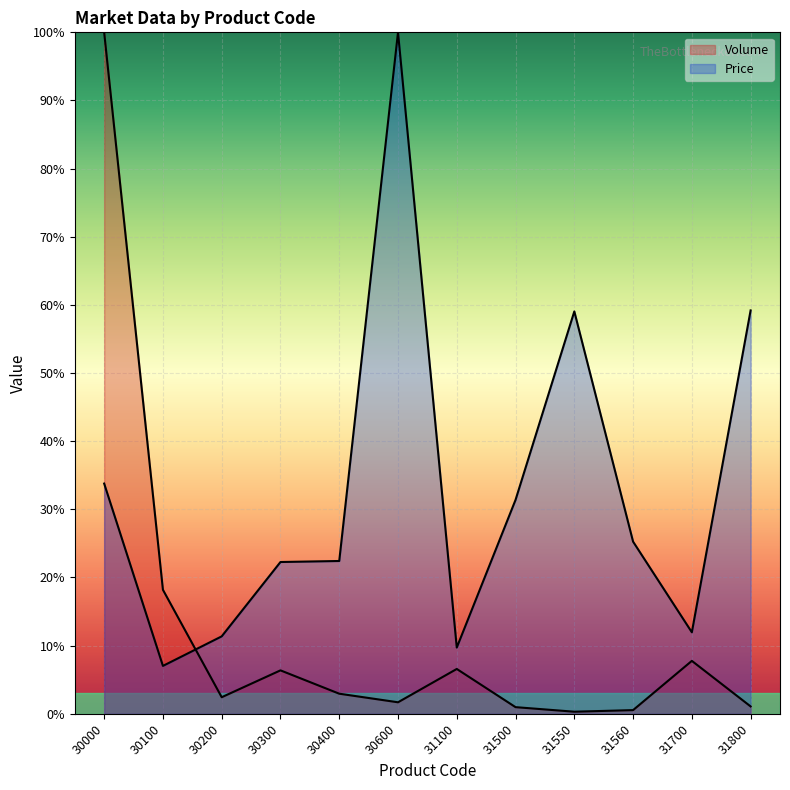

What is the total value across all series at 31550?

59.3